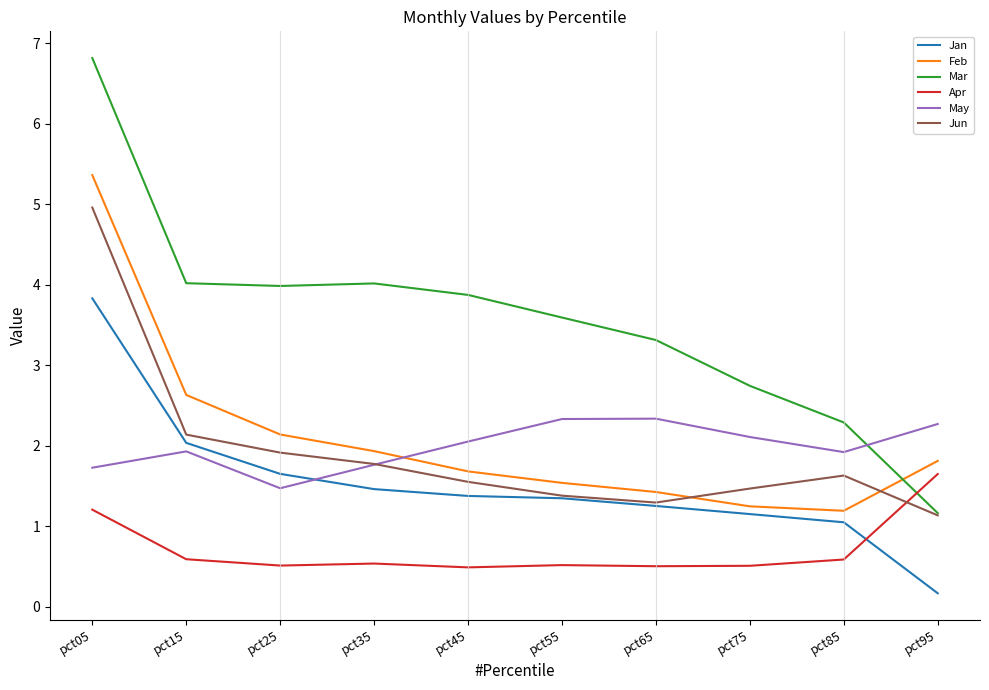

What is the maximum value shown in the chart?

6.8